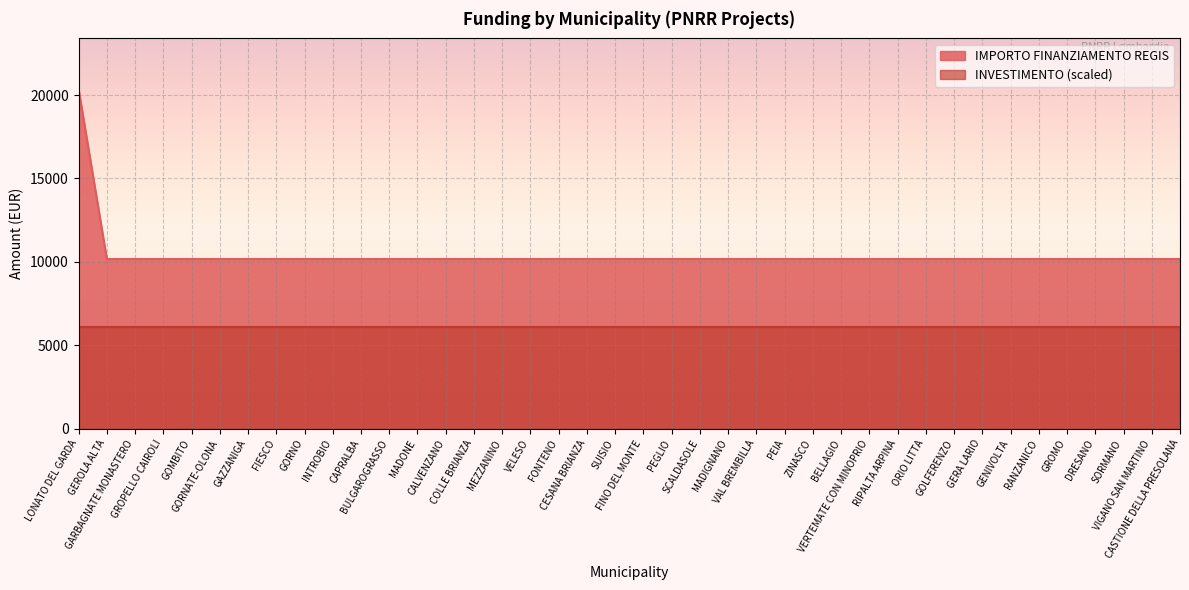

What is the smallest value displayed?

6103.2